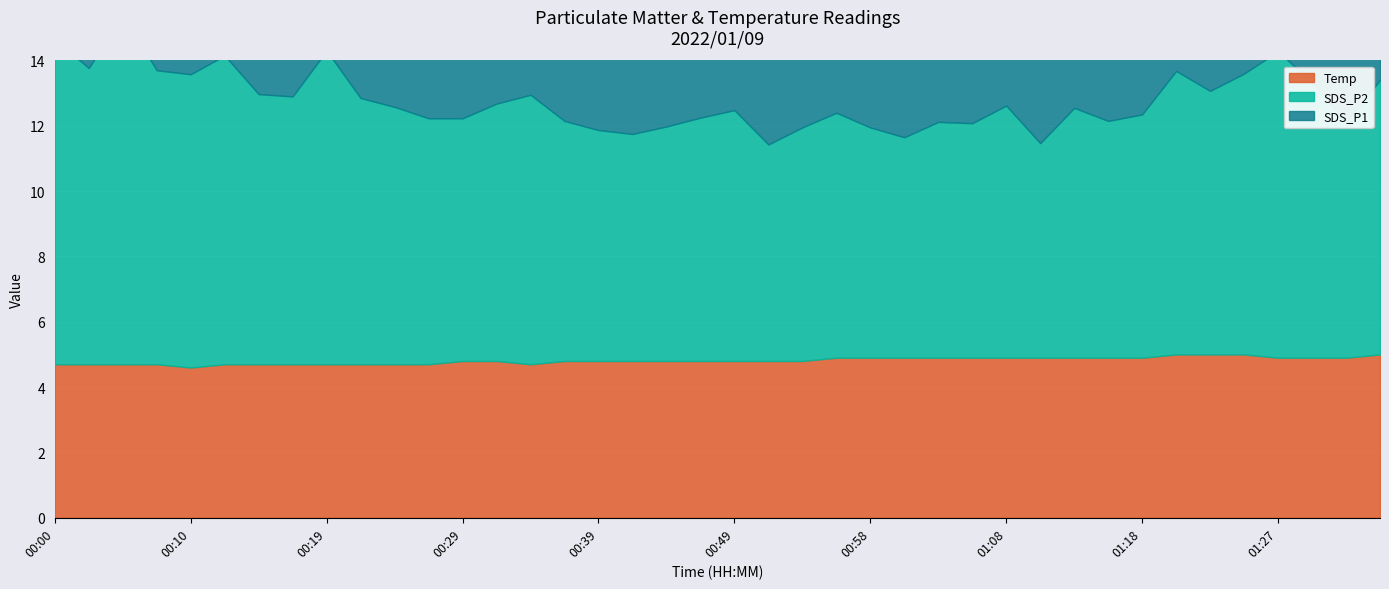

Rank the series by their average value, from highest to lowest.

SDS_P1, SDS_P2, Temp